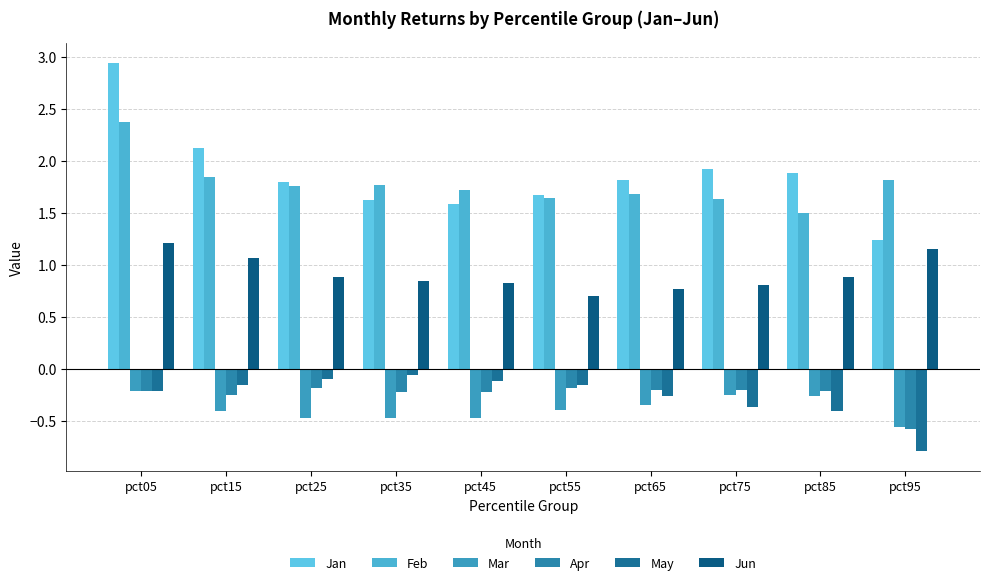

How many bars are there in each group?

6